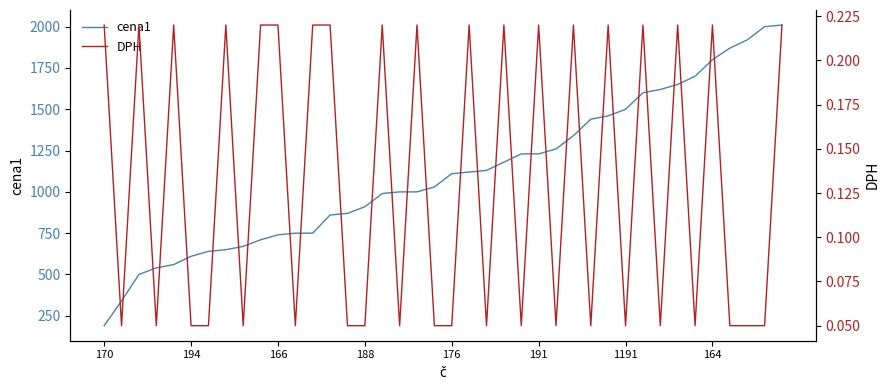

What are all the series names shown in the legend?

cena1, DPH